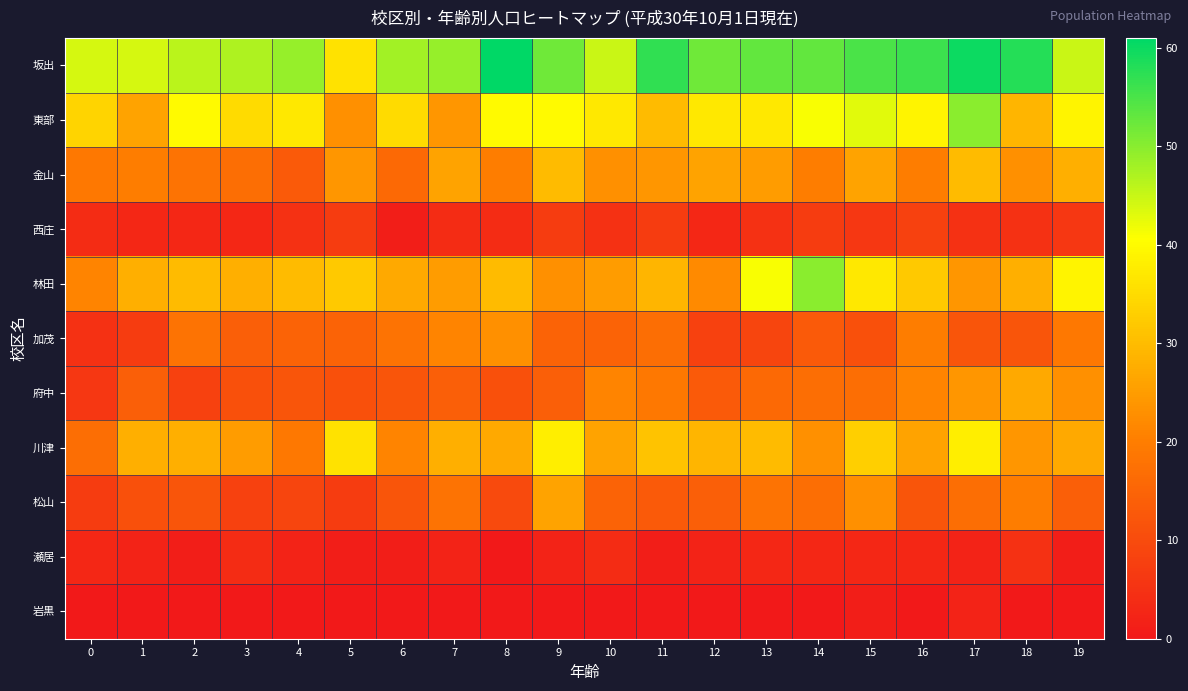

Which series changed the most between 3 and 13?

林田